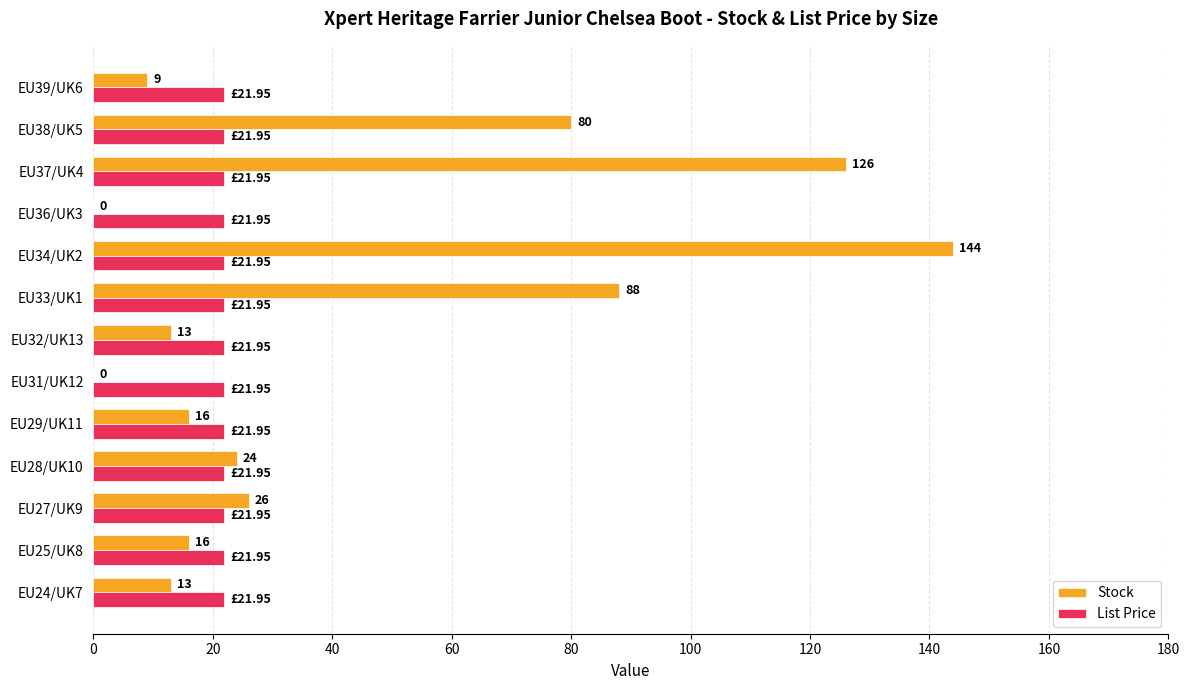

What is the sum of the Stock values at EU24/UK7 and EU34/UK2?

157.0